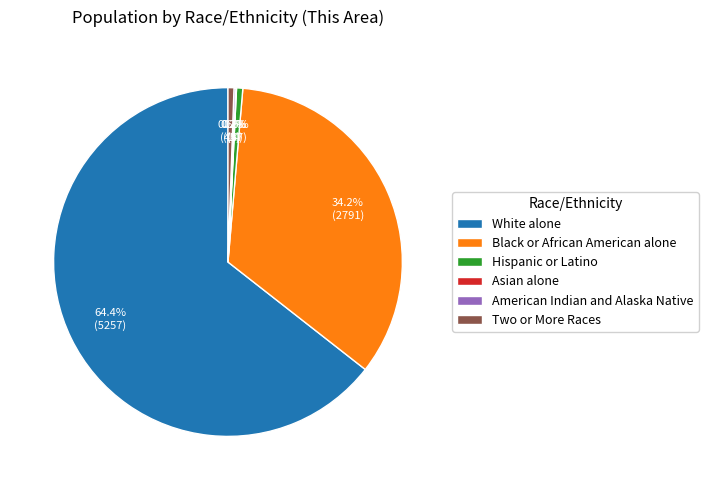

To the nearest percent, what is the average slice percentage?

17%